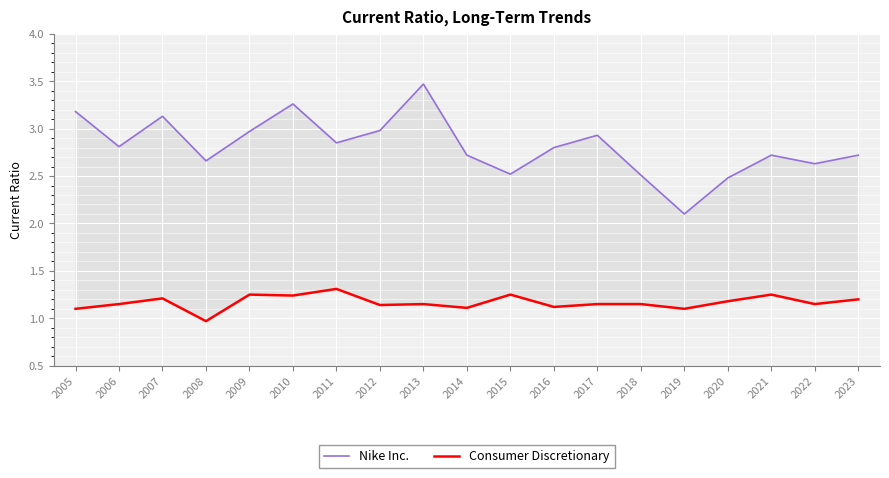

Rank the series by their maximum value, from highest to lowest.

Nike Inc., Consumer Discretionary